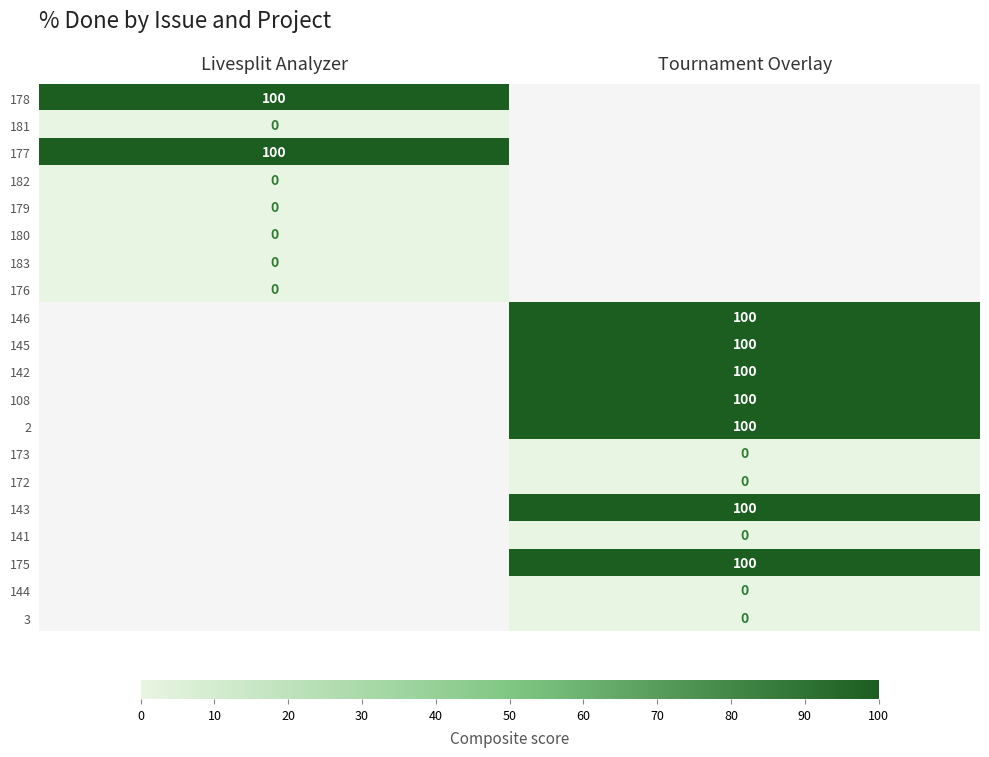

List the series in order of their peak value, highest first.

178, 177, 182, 179, 180, 183, 176, 146, 145, 142, 108, 2, 173, 172, 143, 141, 175, 144, 3, 181